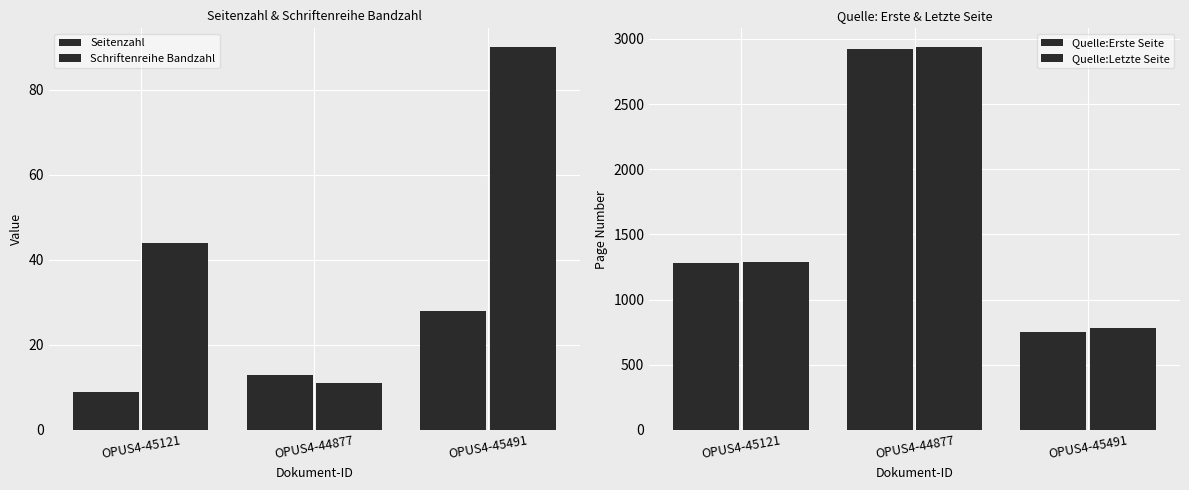

Rank the categories by Schriftenreihe Bandzahl value from highest to lowest.

OPUS4-45491, OPUS4-45121, OPUS4-44877